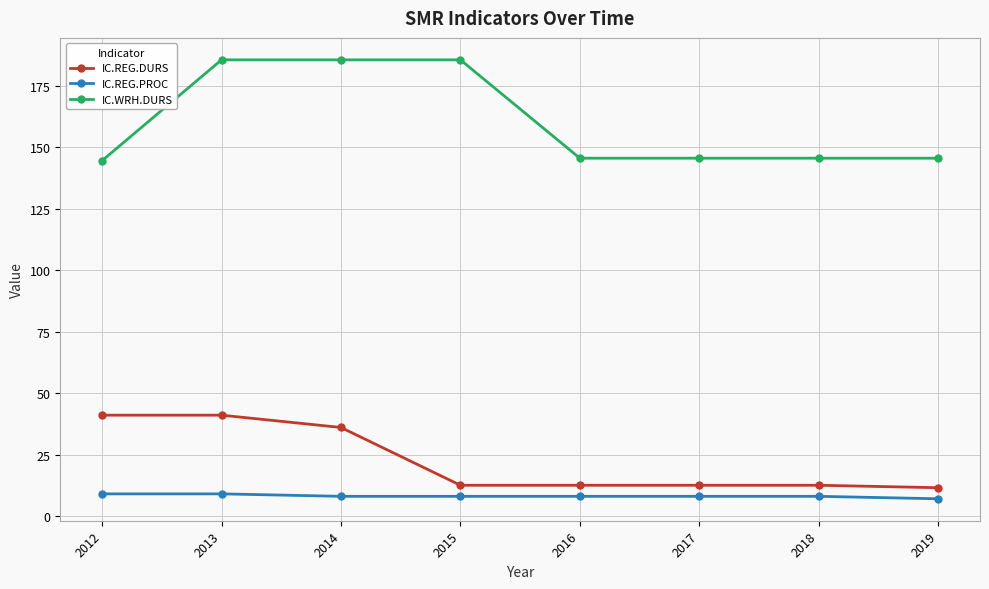

At which label does IC.REG.DURS first exceed 12?

2012